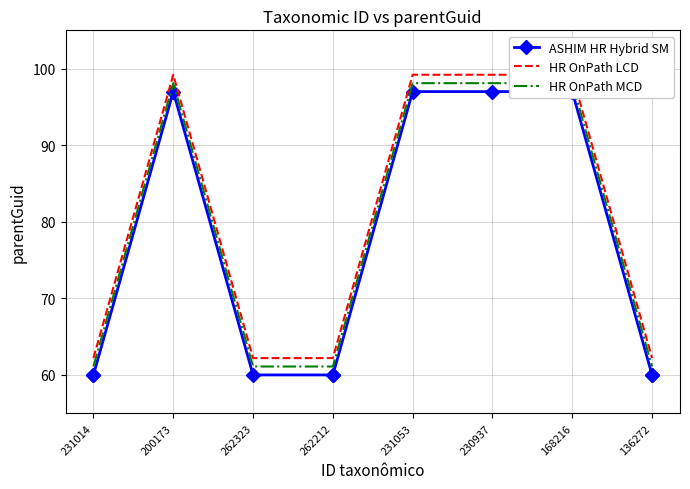

What position from the right is 230937?

3